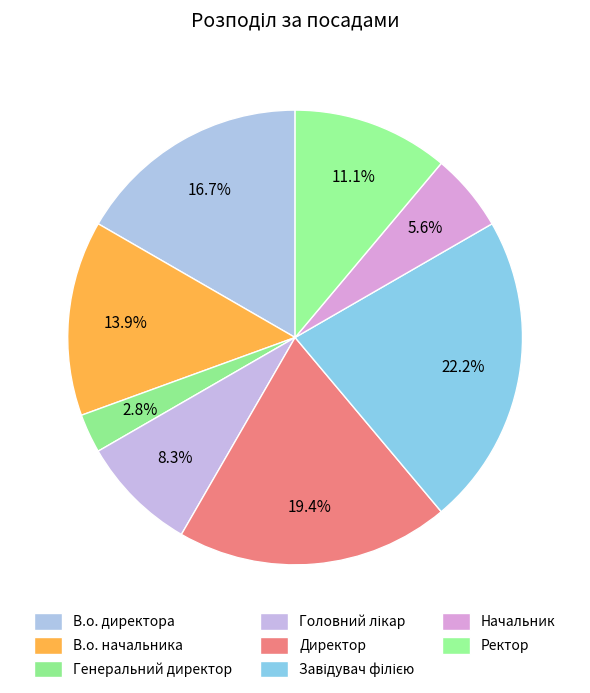

Which slice is the smallest?

Генеральний директор